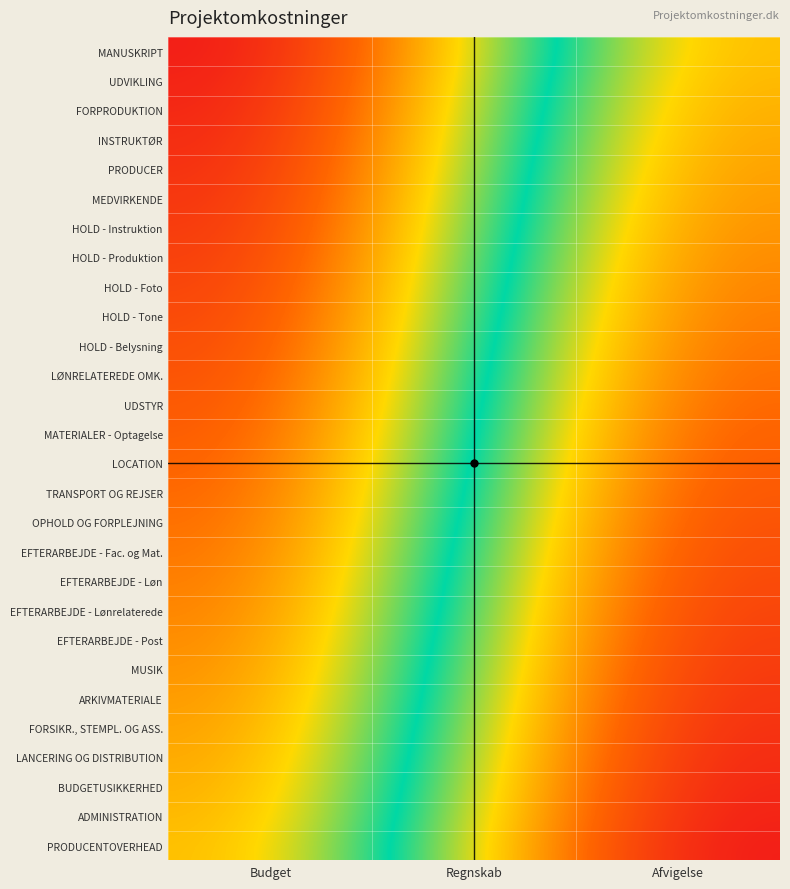

Count the number of data series in this chart.

28